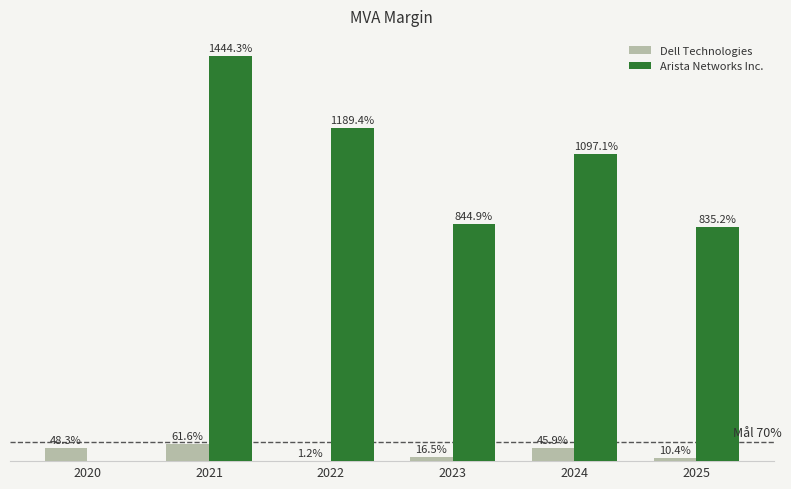

Are the bars horizontal?

No